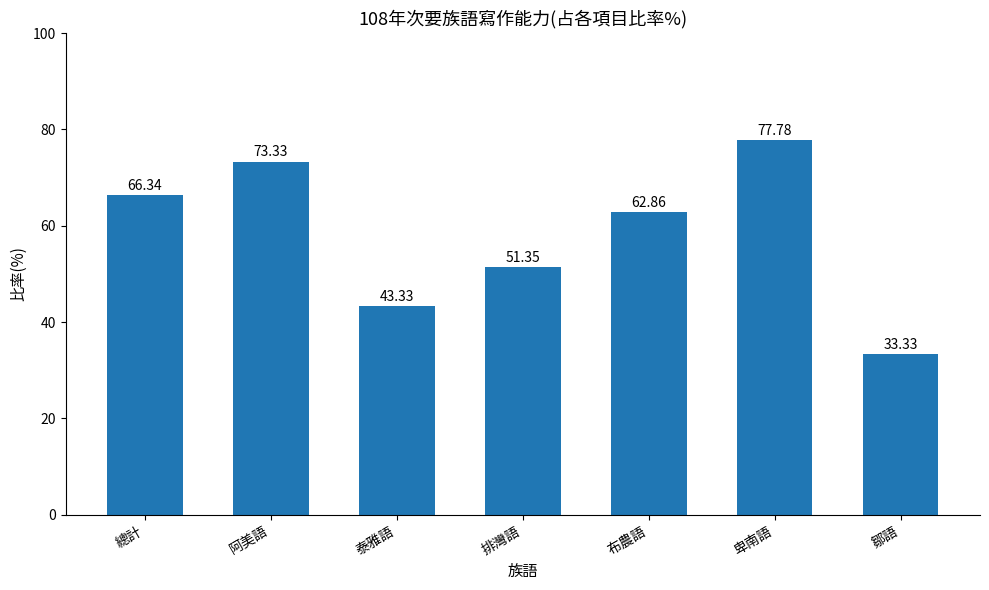

What is the difference between the values at 總計 and 布農語?

3.5